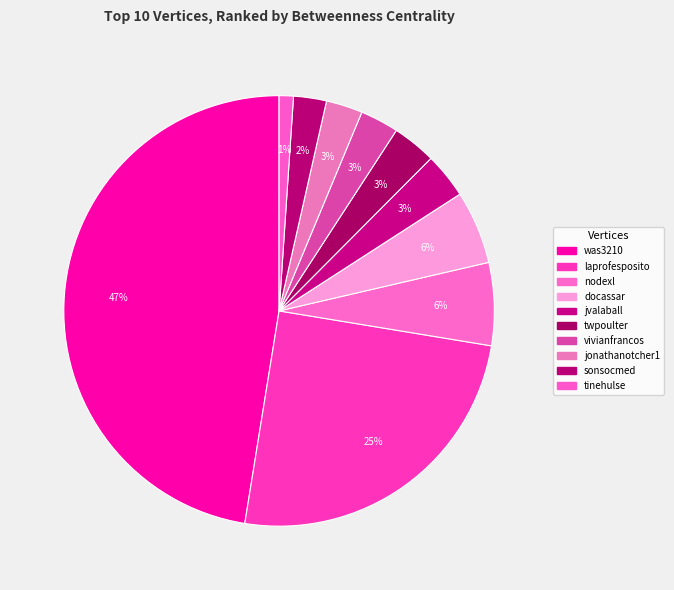

How many slices are in this pie chart?

10